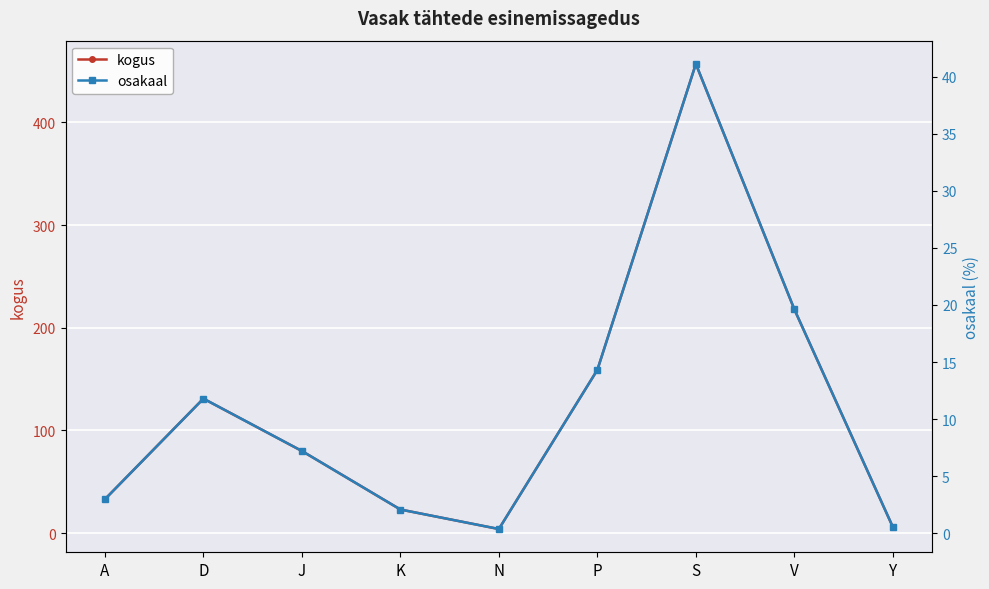

Rank the series by their maximum value, from highest to lowest.

kogus, osakaal